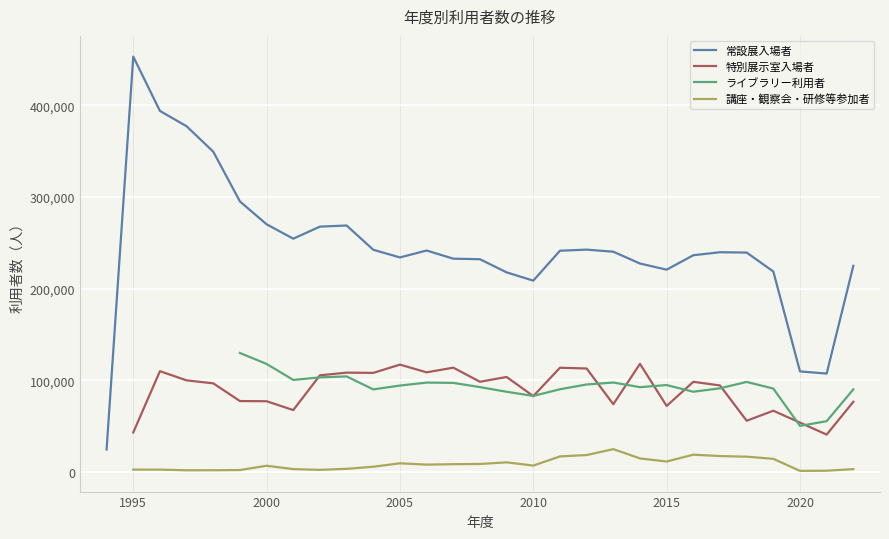

What is the highest value of the 常設展入場者 series?

453210